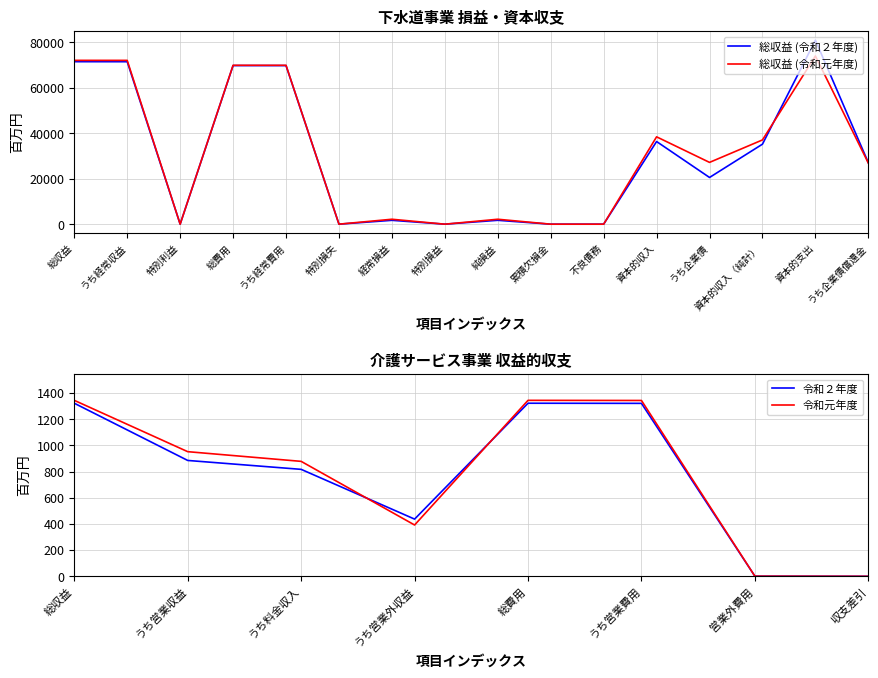

How many times do 総収益 (令和２年度) and 総収益 (令和元年度) cross each other?

5